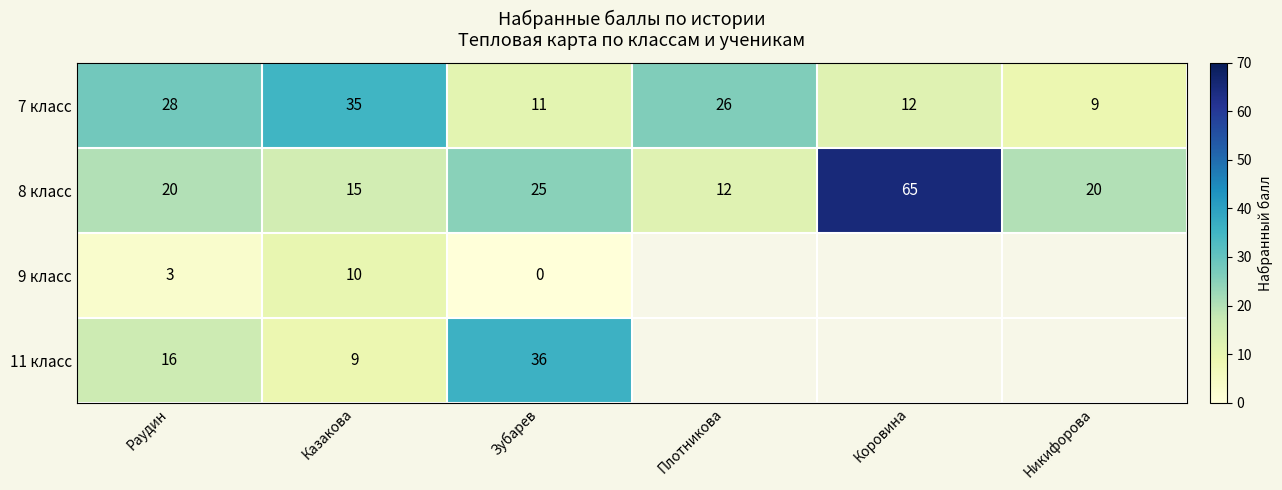

What is the sum of the 7 класс values at Плотникова and Коровина?

38